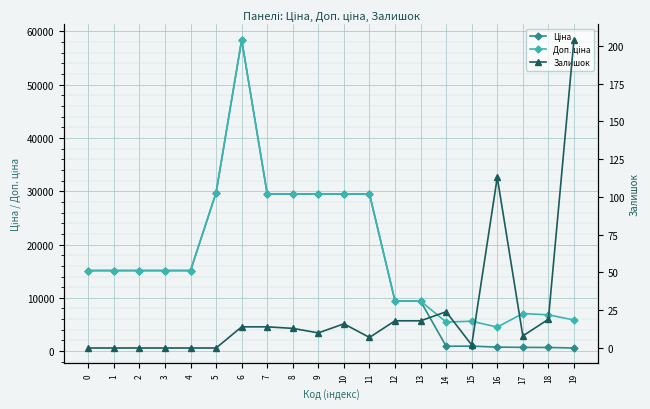

What is the lowest value of the Доп. ціна series?

4513.3